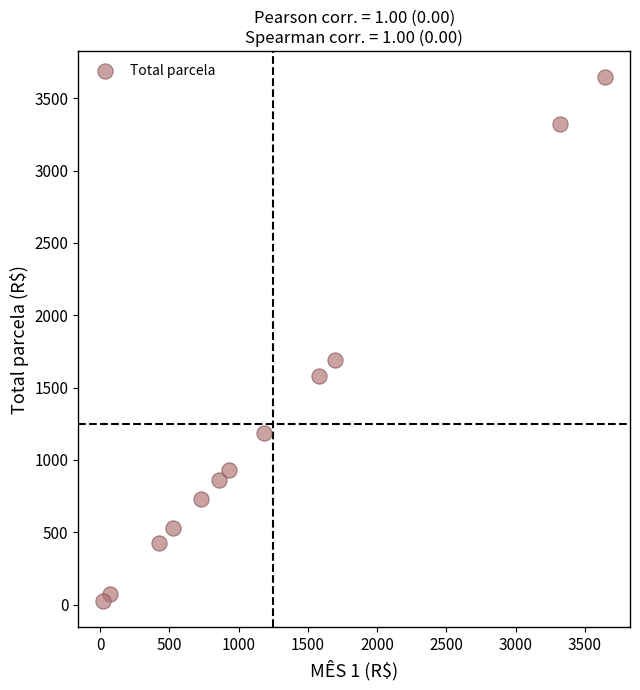

What is the range of X values (max minus min)?

3620.0